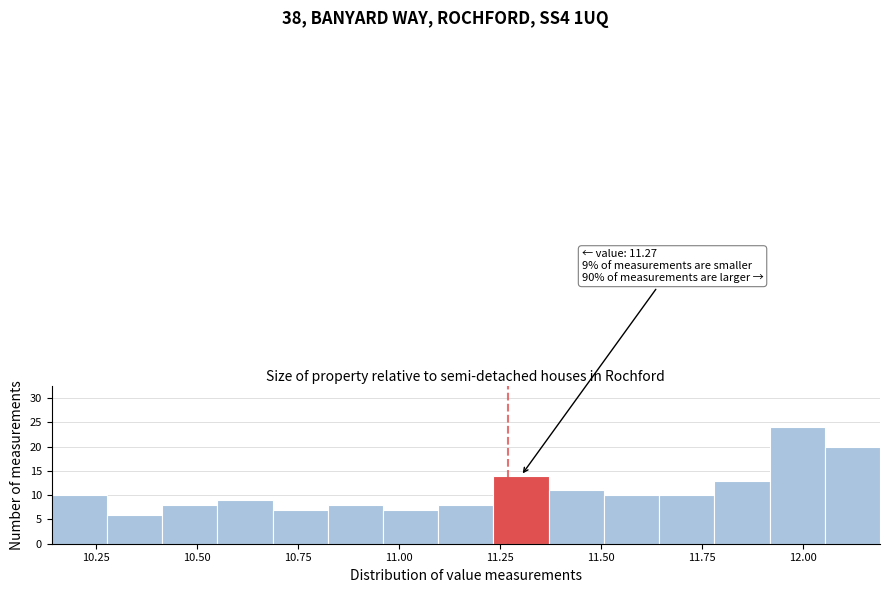

Read against the x-axis, roughly where is the centre of the tallest bar?

12.00